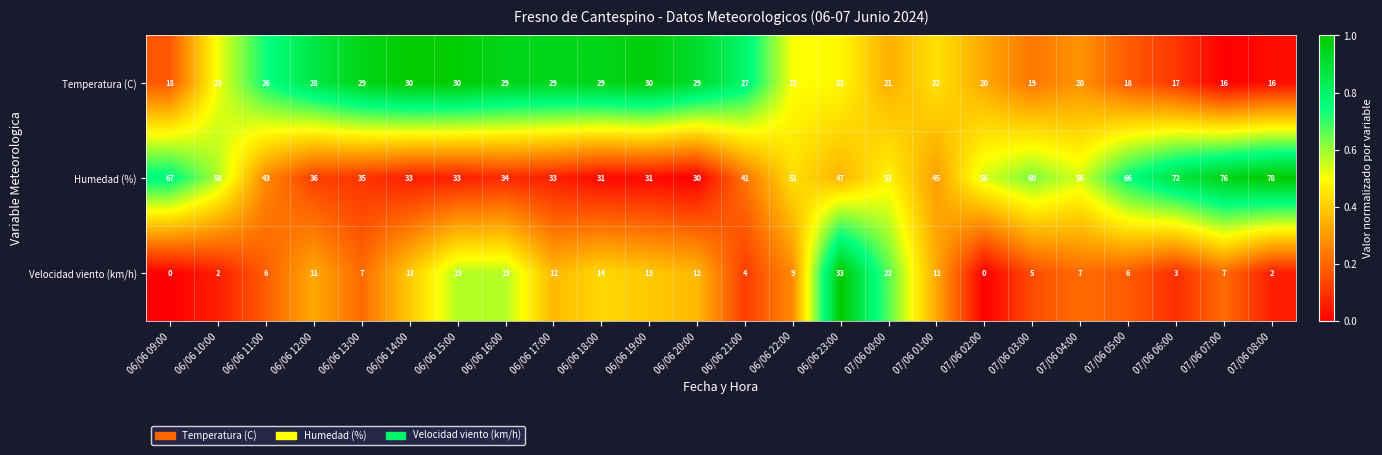

How many series are shown in this chart?

3